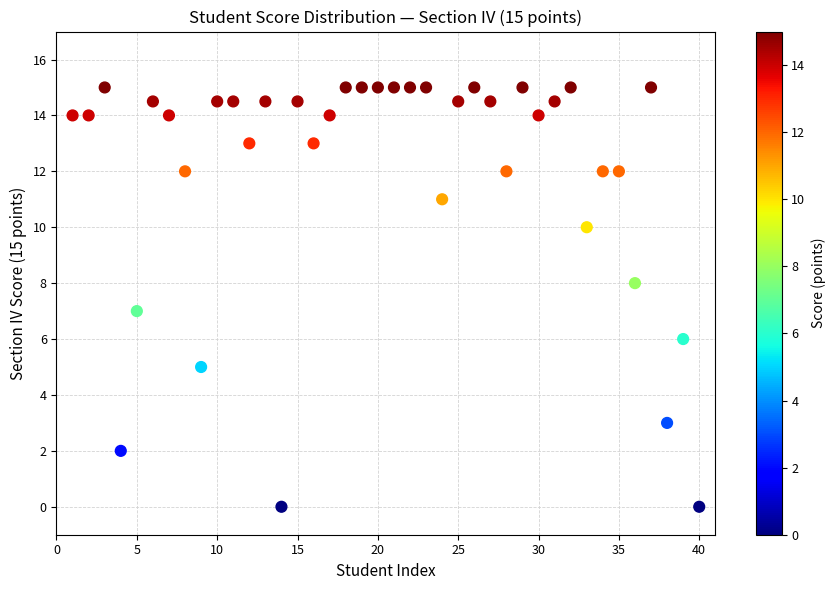

What is the range of X values (max minus min)?

39.0